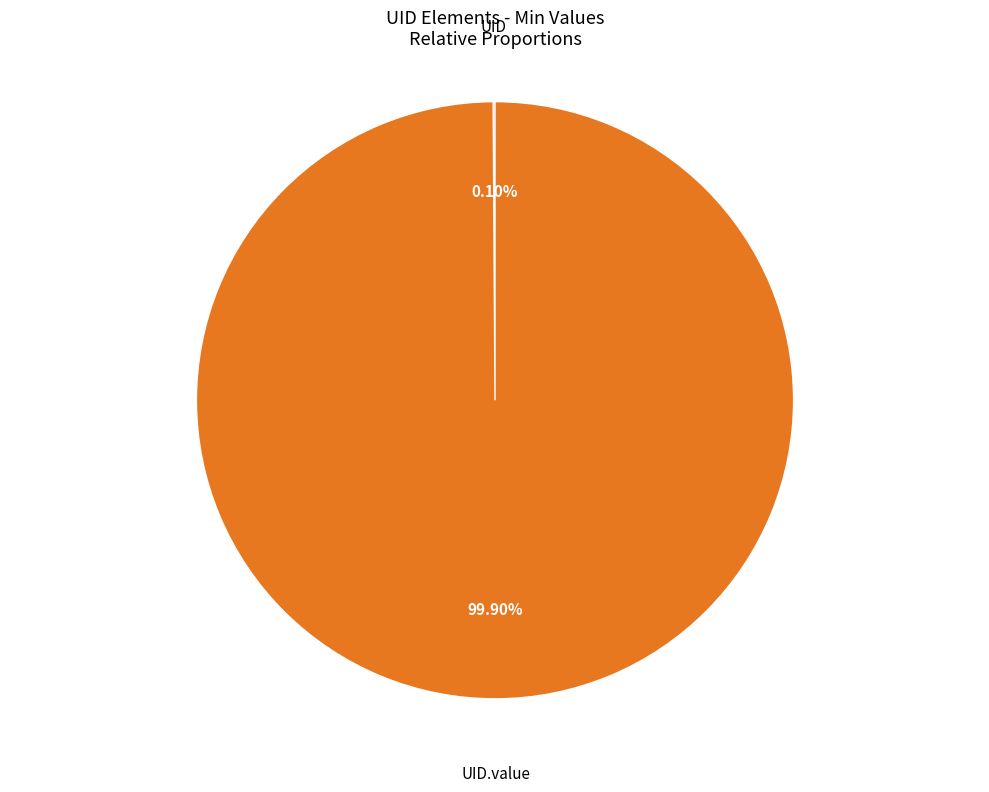

Is there any slice that represents more than half of the pie?

Yes